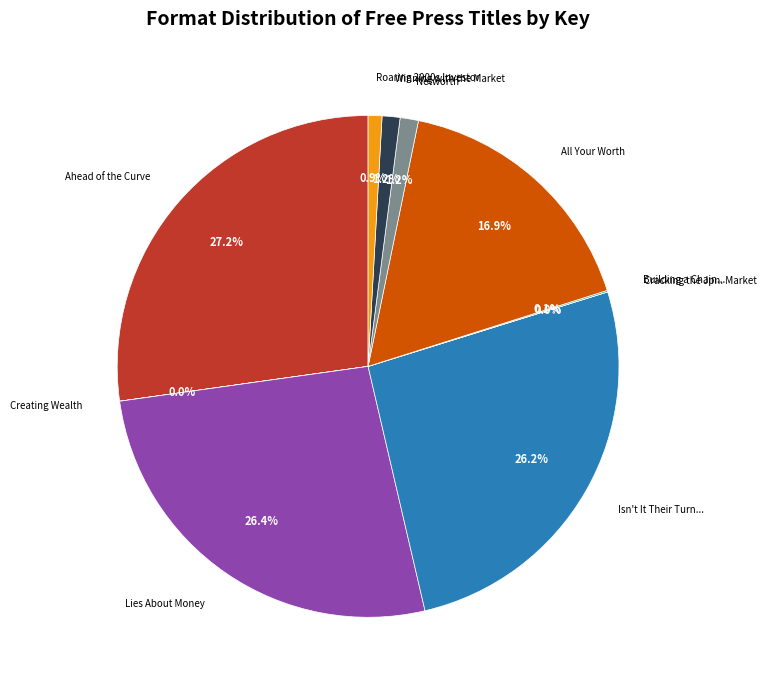

Does any single category account for the majority?

No